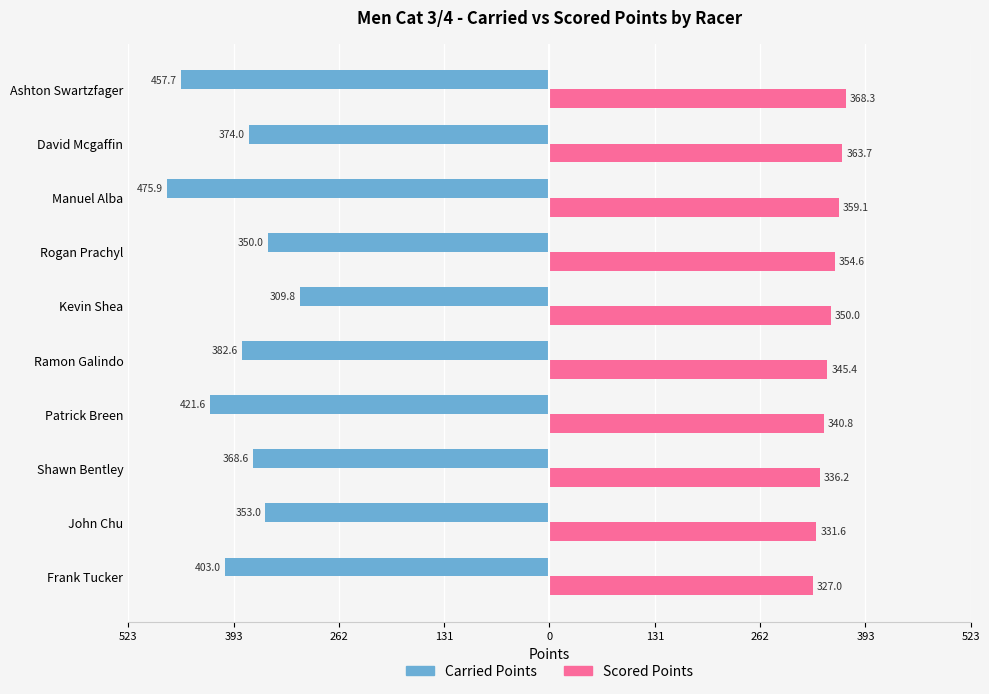

What are all the series names shown in the legend?

Carried Points, Scored Points